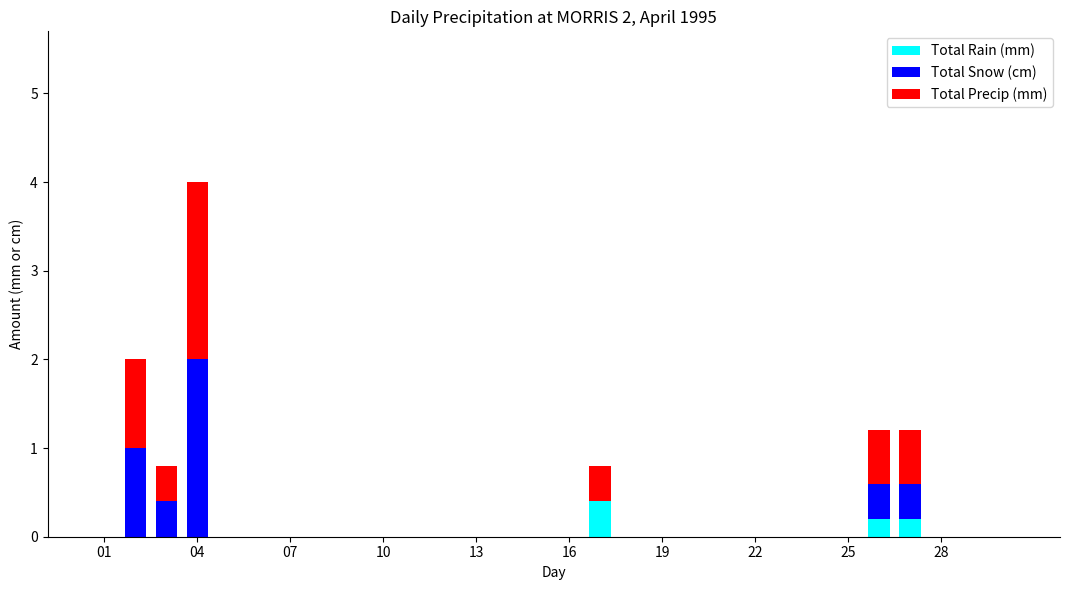

What is the difference between the maximum and second lowest values in the Total Precip (mm) series?

2.0